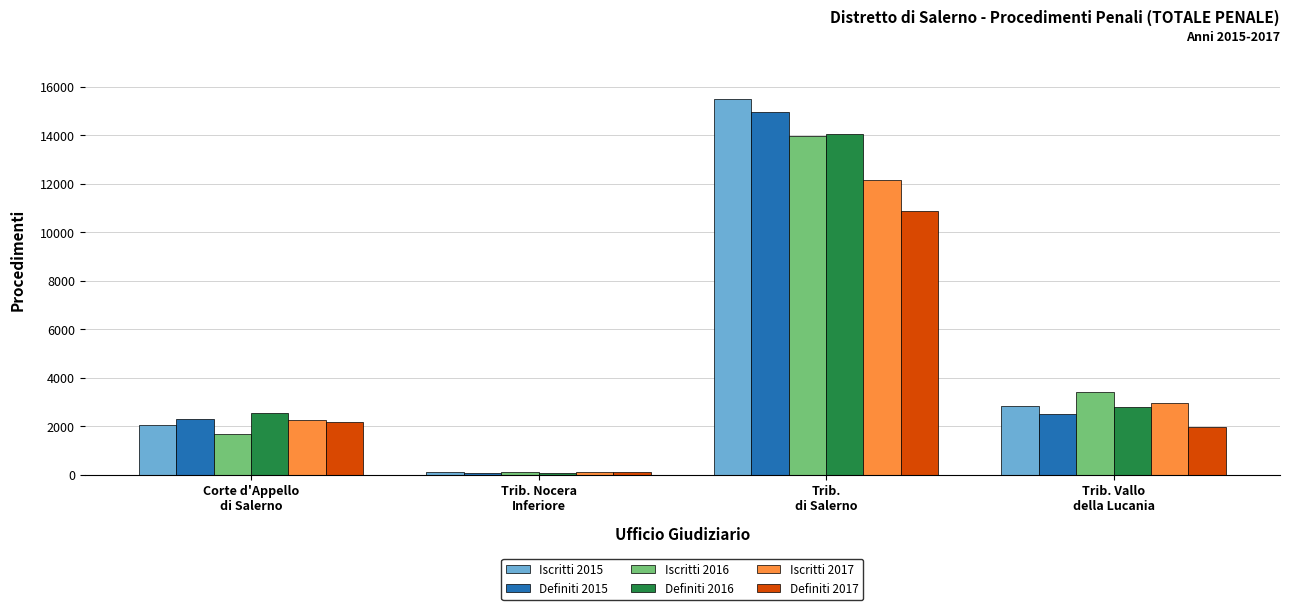

At how many categories does at least one series exceed 750?

3